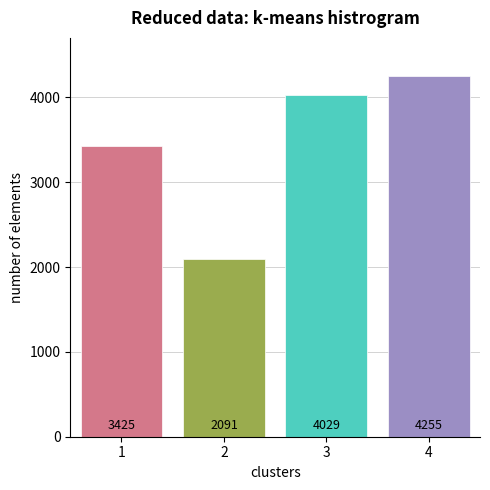

Count the number of categories in the chart.

4